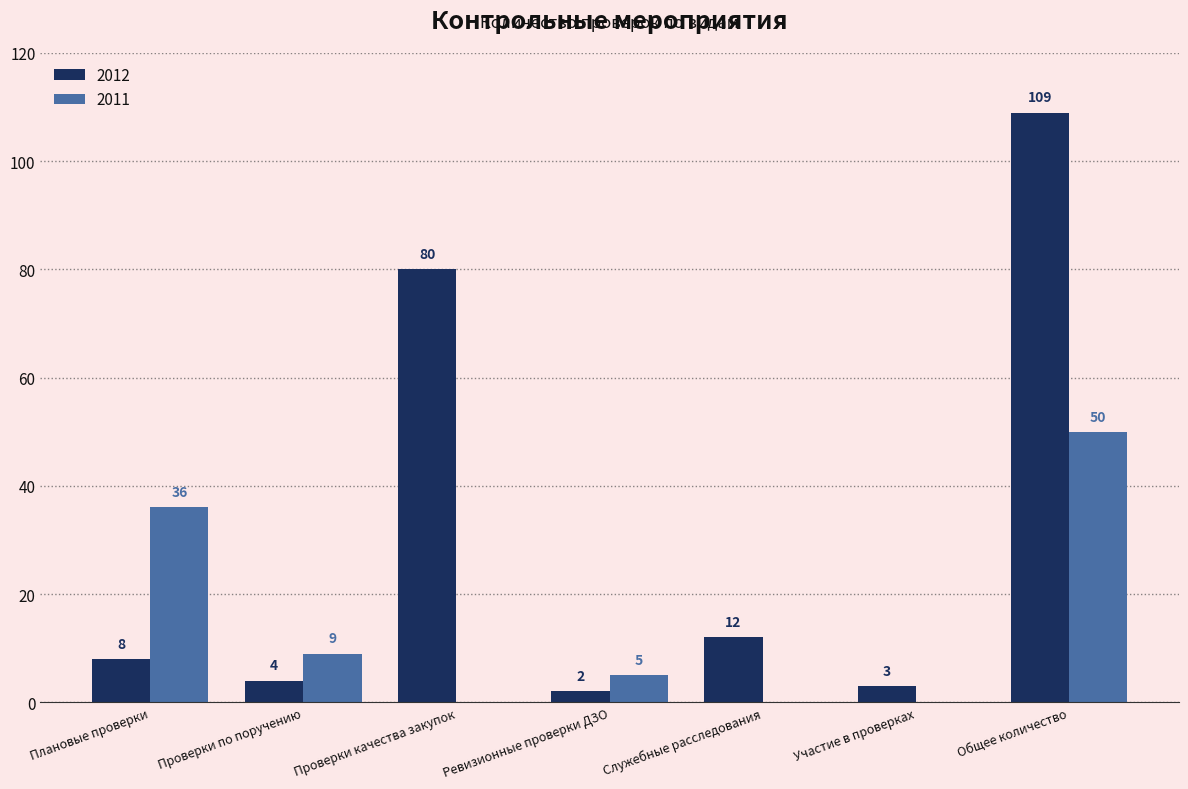

What is the total value across all series at Ревизионные проверки ДЗО?

7